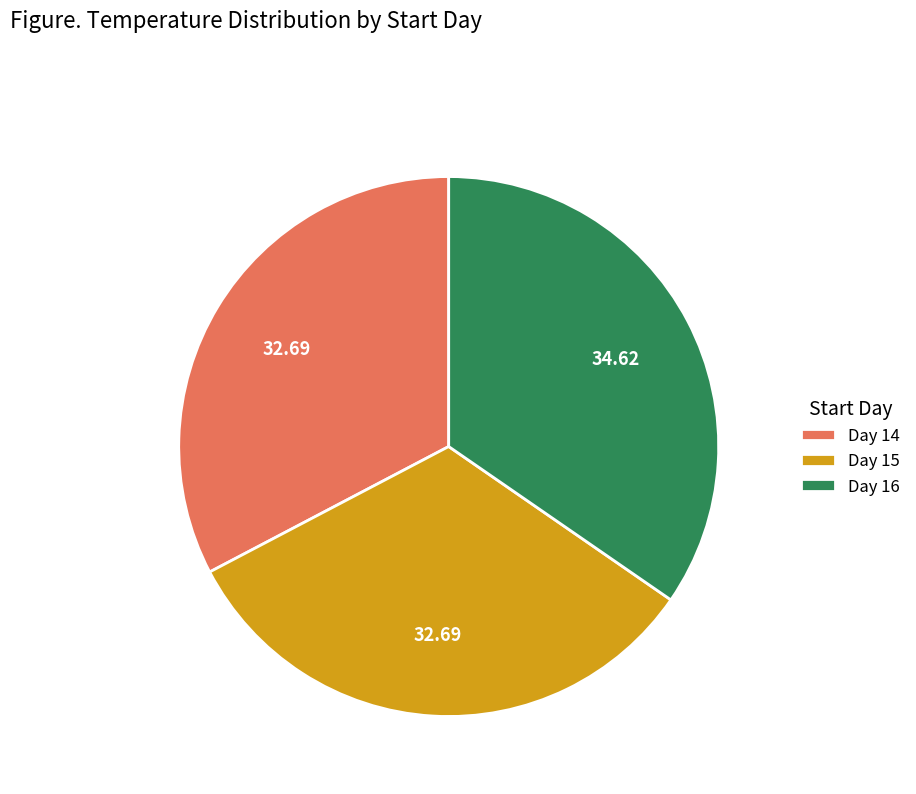

Is Day 16 the majority of the pie?

No